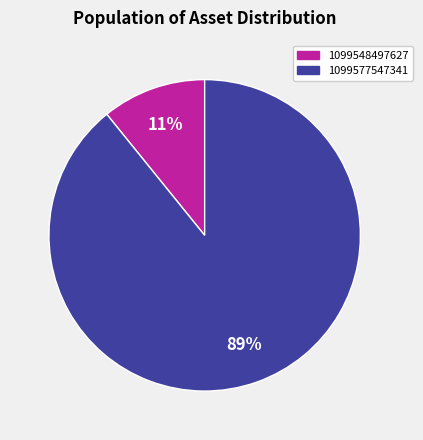

To the nearest percent, what portion does 1099548497627 represent?

11%